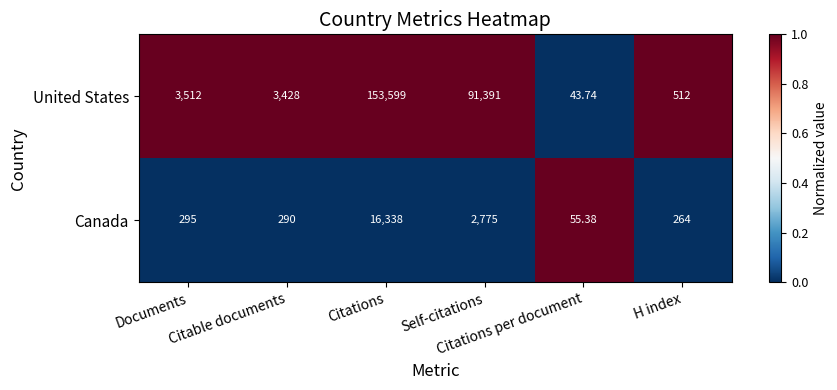

Which series has the largest range (max minus min)?

United States